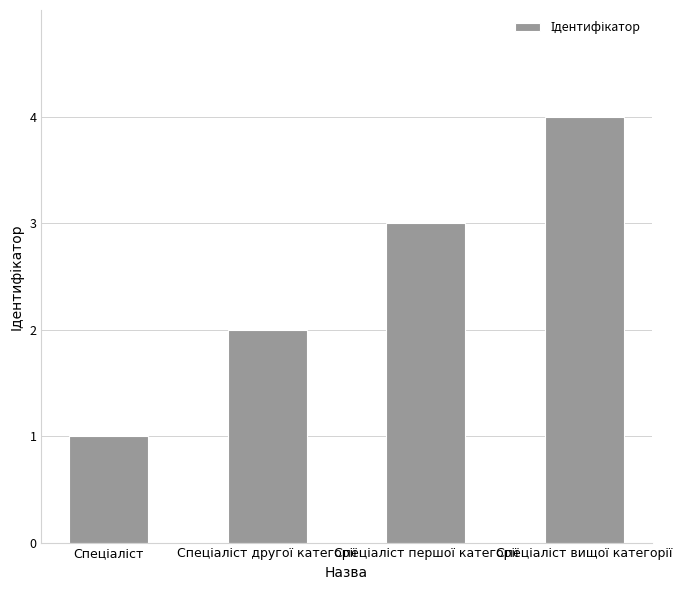

Are the bars horizontal?

No